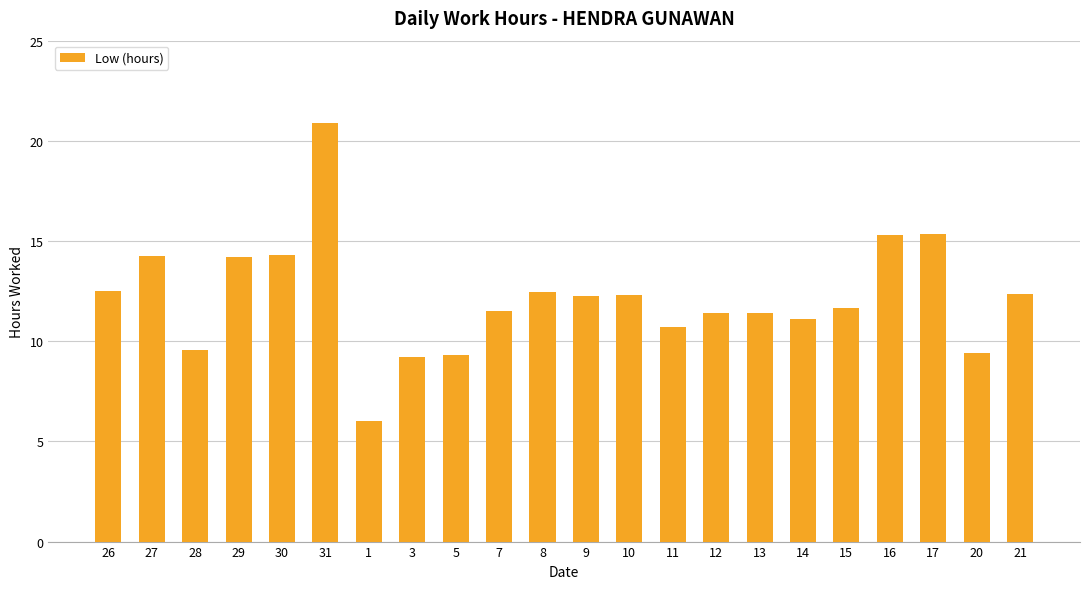

What is the sum of the values at 20 and 14?

20.5